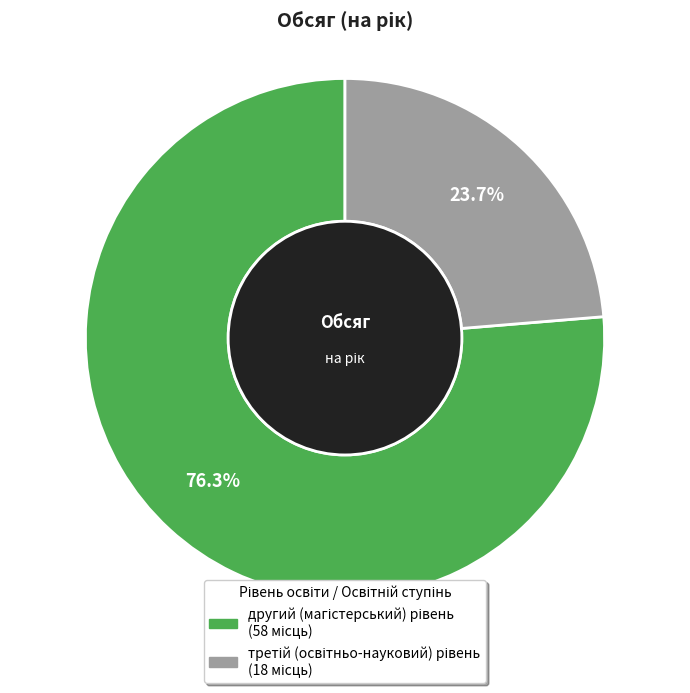

Is there any slice that represents more than half of the pie?

Yes